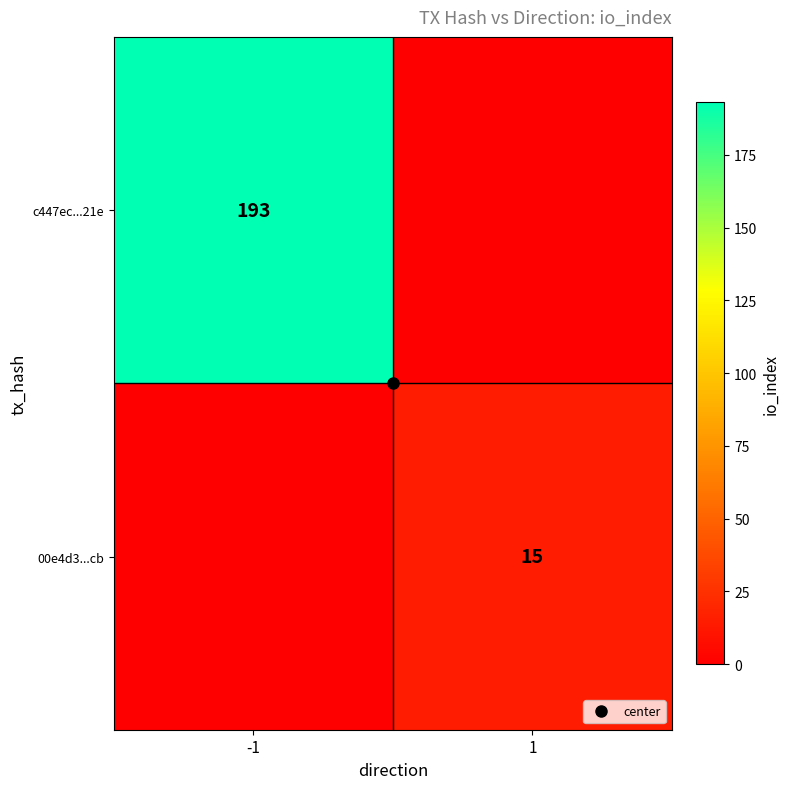

Rank the categories by 00e4d3...cb value from lowest to highest.

-1, 1